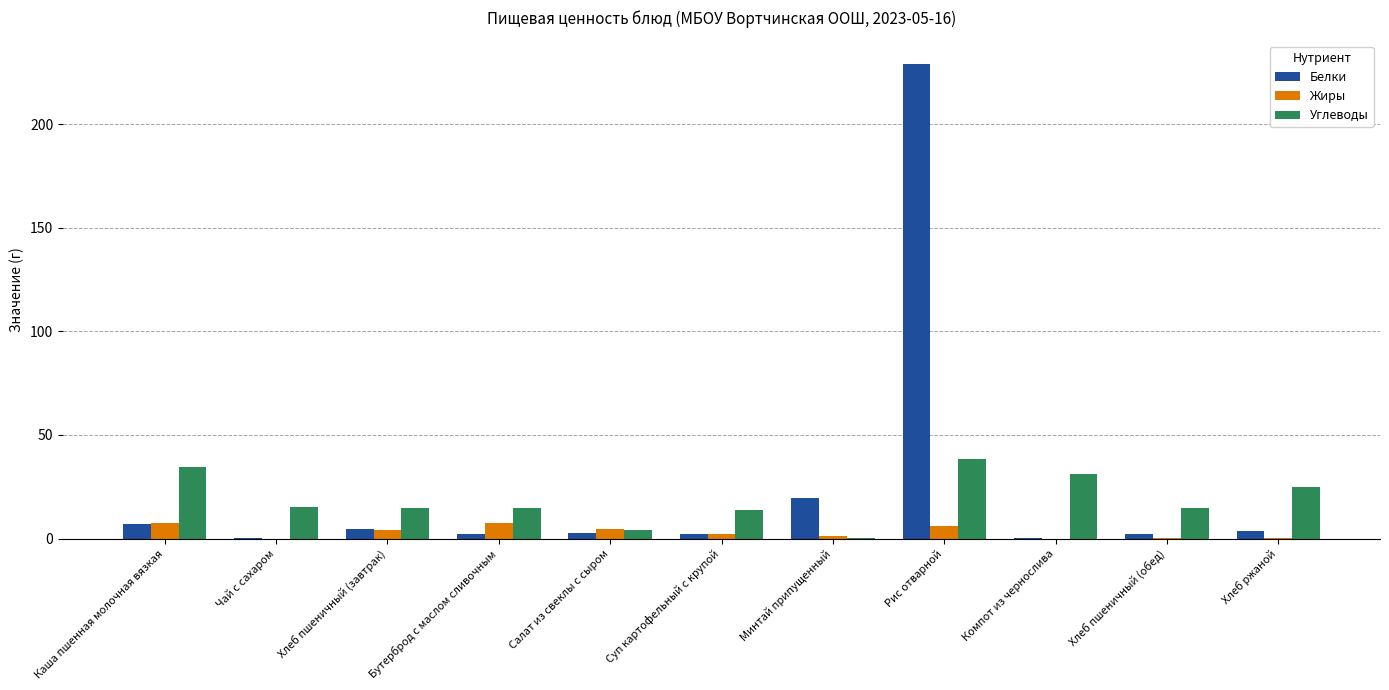

What are all the series names shown in the legend?

Белки, Жиры, Углеводы